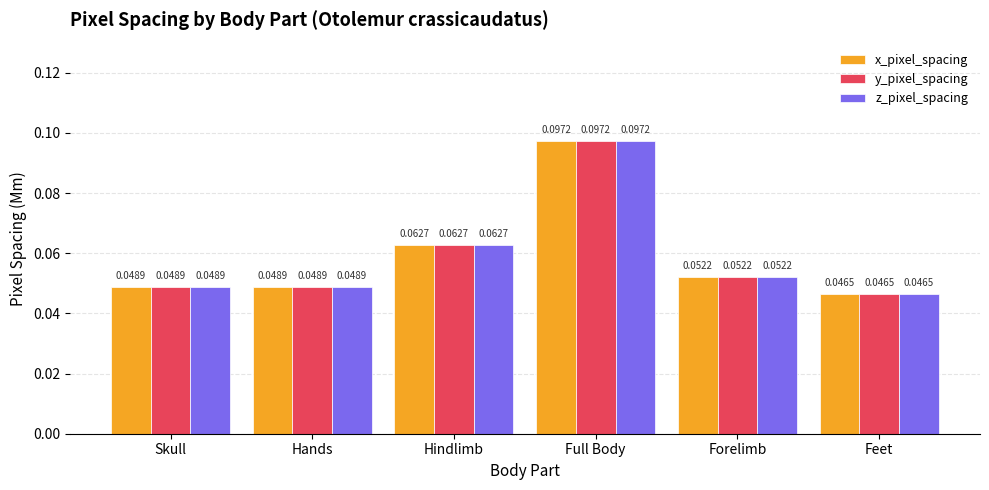

How many x_pixel_spacing values are between 0 and 1?

6